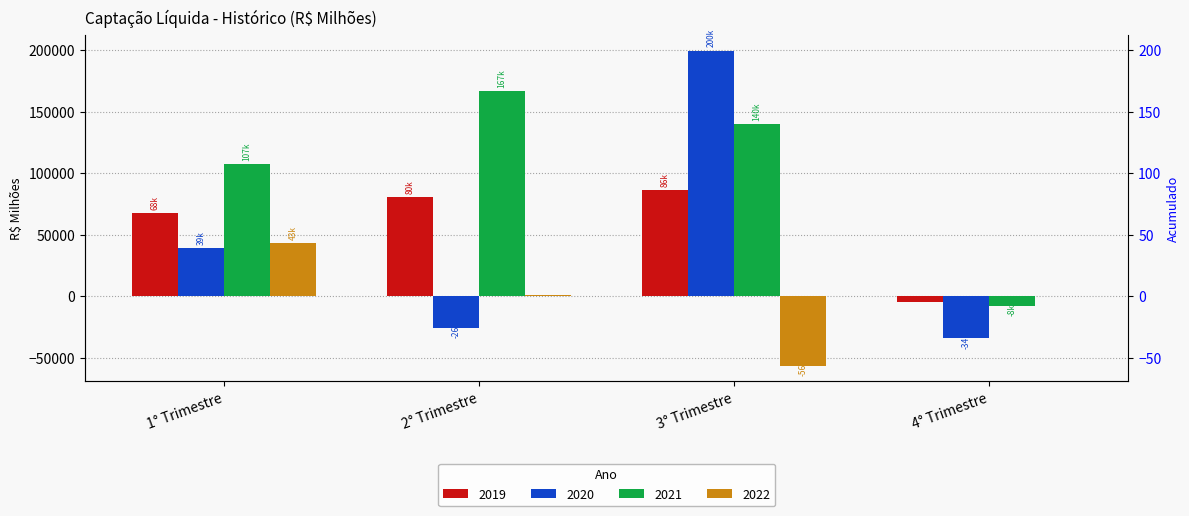

Reading right to left, extract all data points from this chart.

2019: -4750.2	86381.6	80460.8	67665.2
2020: -34354.7	199560.9	-25601.1	38813.4
2021: -7935.7	140143.4	166619.4	107207.2
2022: 0.0	-56465.8	541.1	42808.4